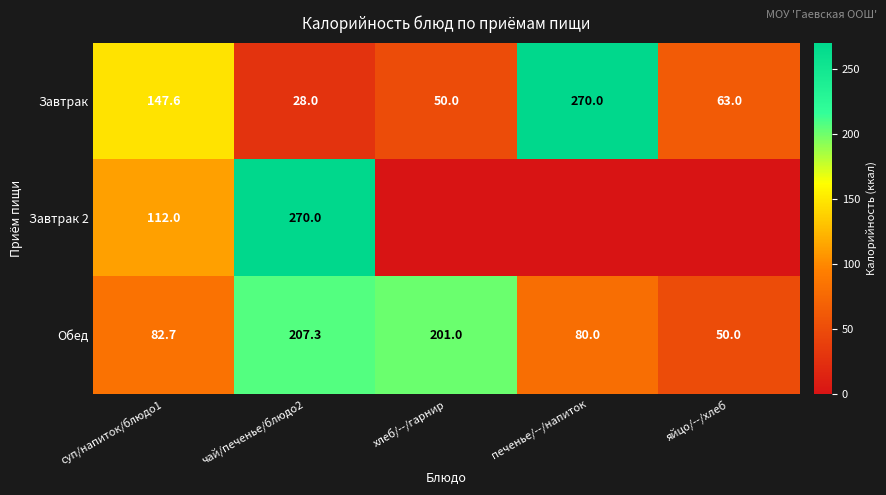

What is the difference between the maximum and second lowest values in the Обед series?

127.3